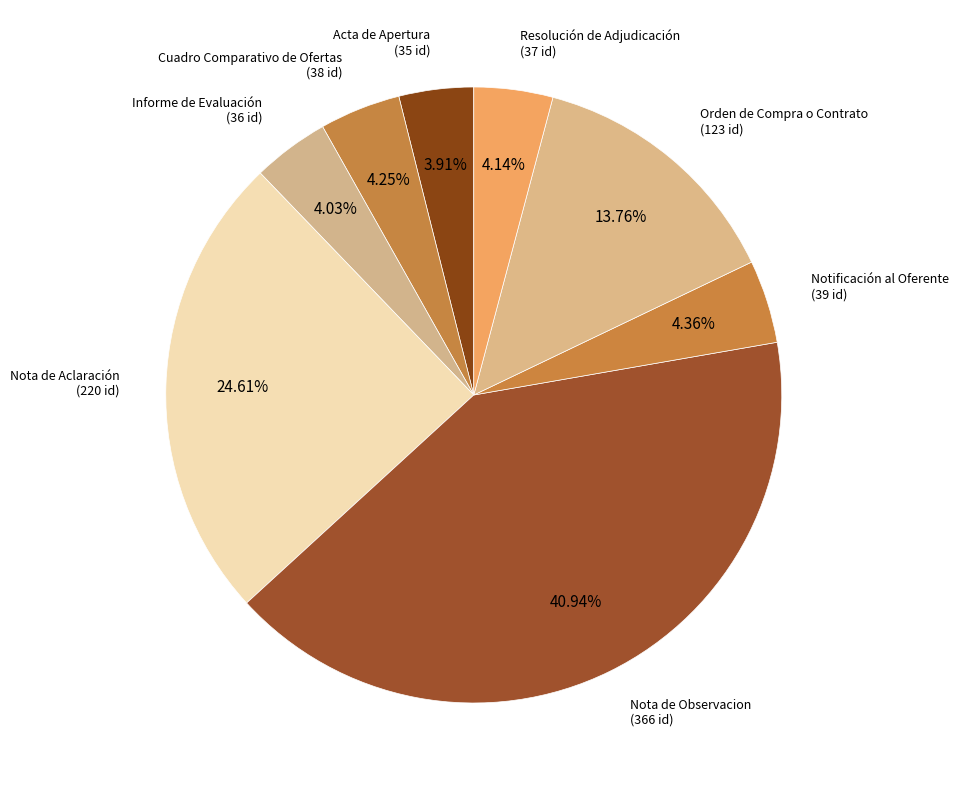

Rank the categories by value from highest to lowest.

Nota de Observacion, Nota de Aclaración, Orden de Compra o Contrato, Notificación al Oferente, Cuadro Comparativo de Ofertas, Resolución de Adjudicación, Informe de Evaluación, Acta de Apertura